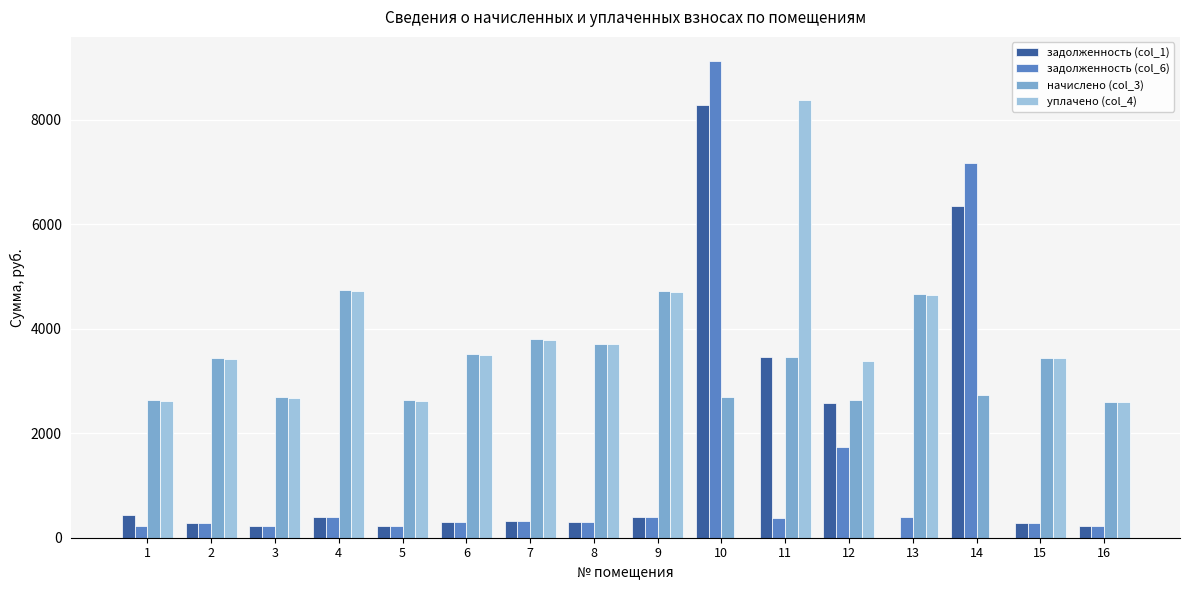

Are the bars grouped side by side (vs. stacked)?

Yes